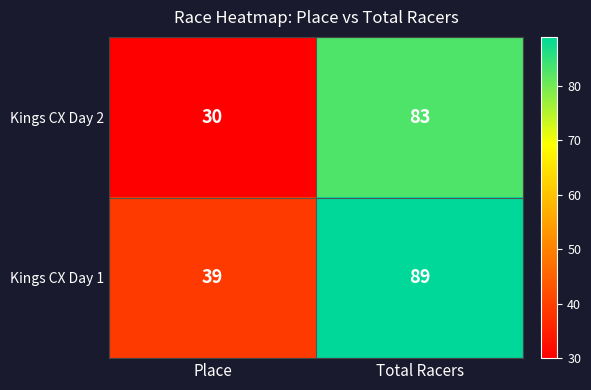

Which category has the highest value in the Kings CX Day 2 series?

Total Racers